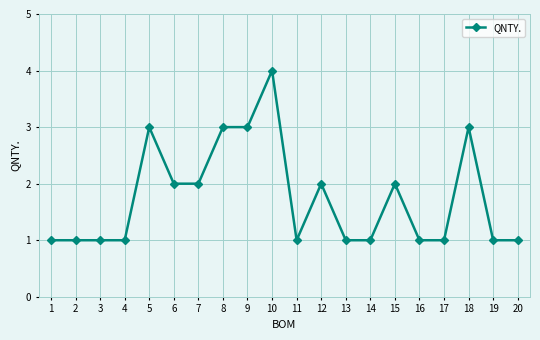

How many lines are shown in the chart?

1